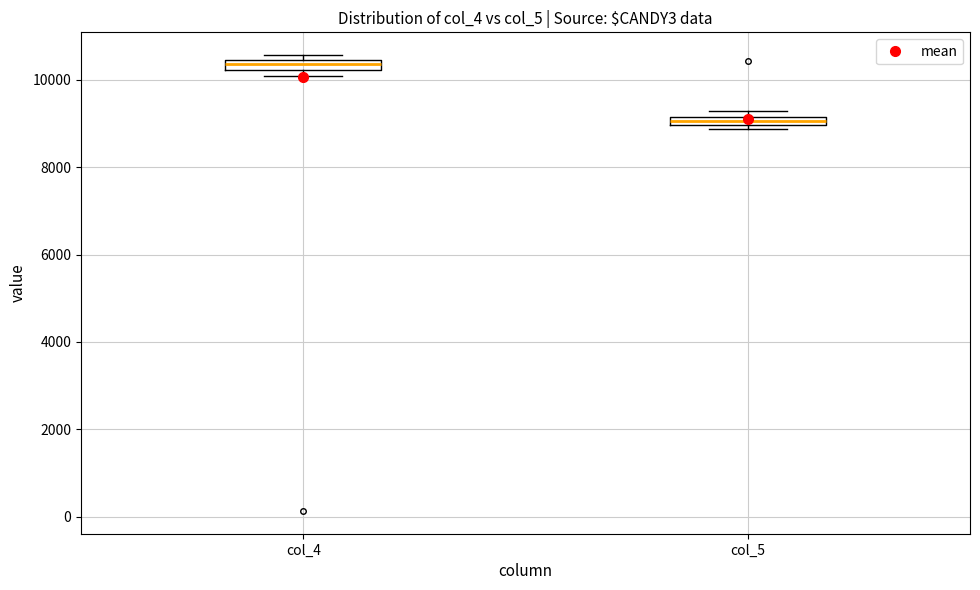

Which box has the lowest median line?

col_5